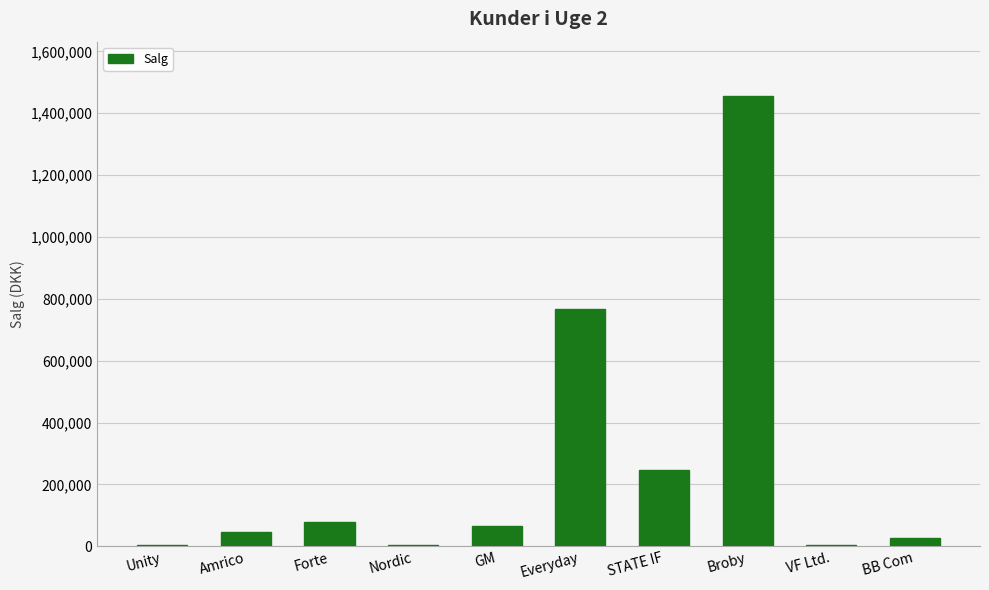

Where is the data nearest to the value 730078?

Everyday